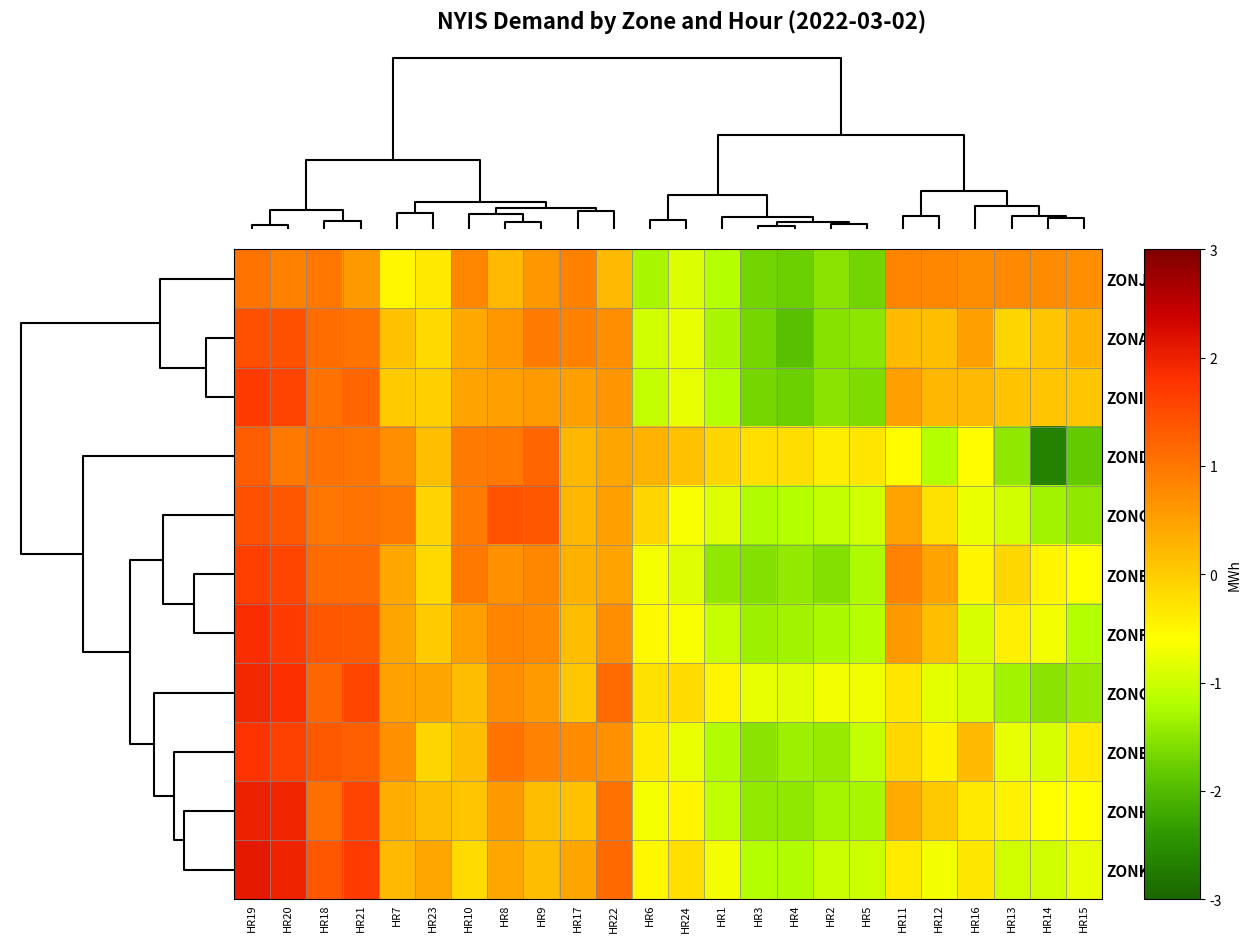

What is the smallest value displayed?

-2.7